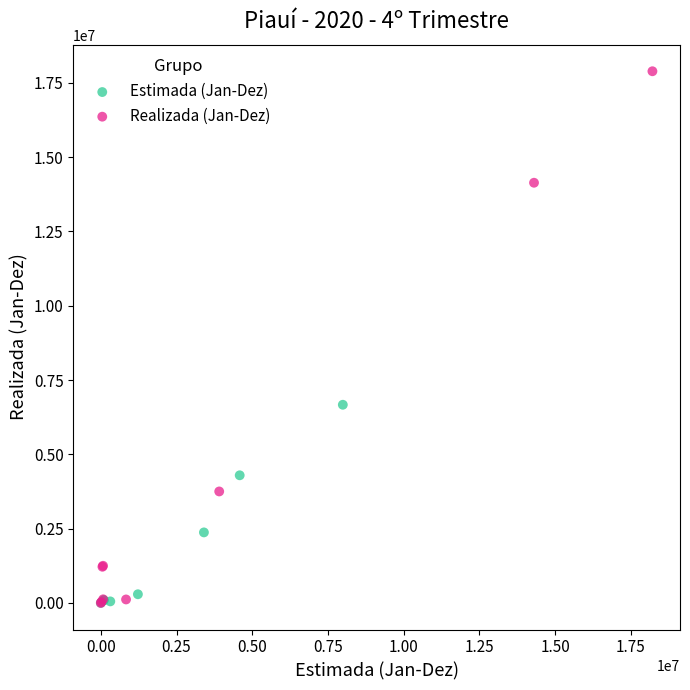

Which series has the widest spread of Y values?

Realizada (Jan-Dez)